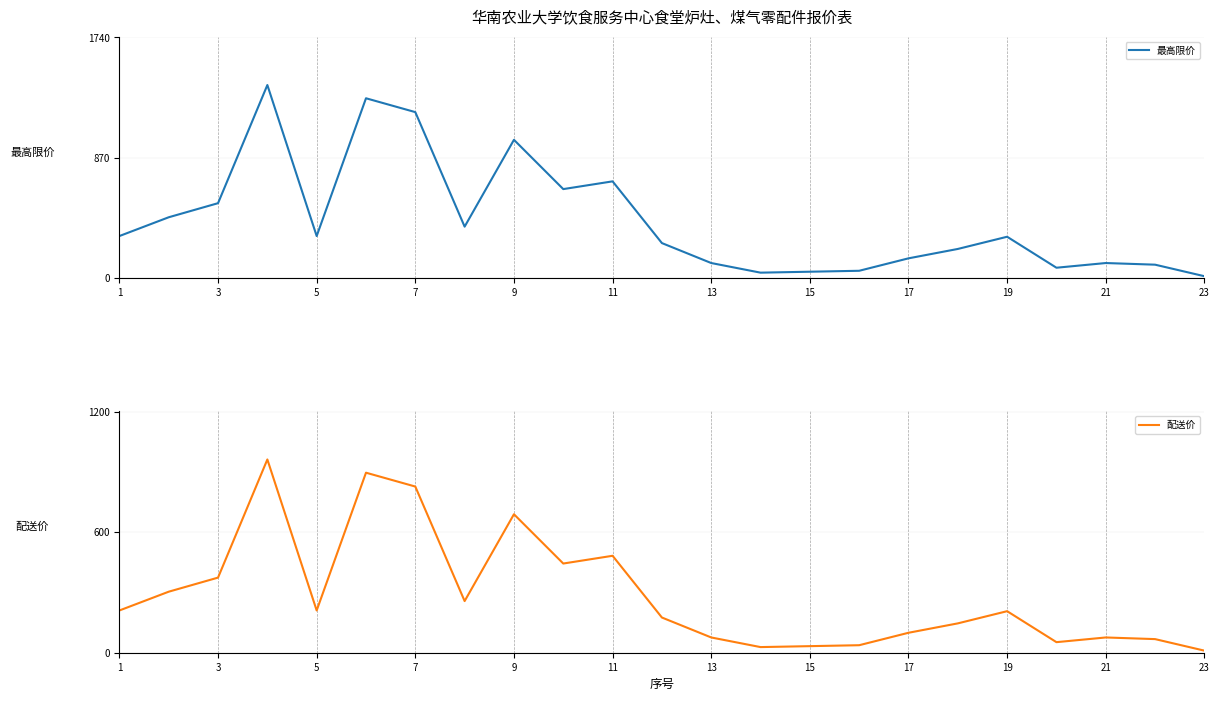

What is the maximum value shown in the chart?

1395.5